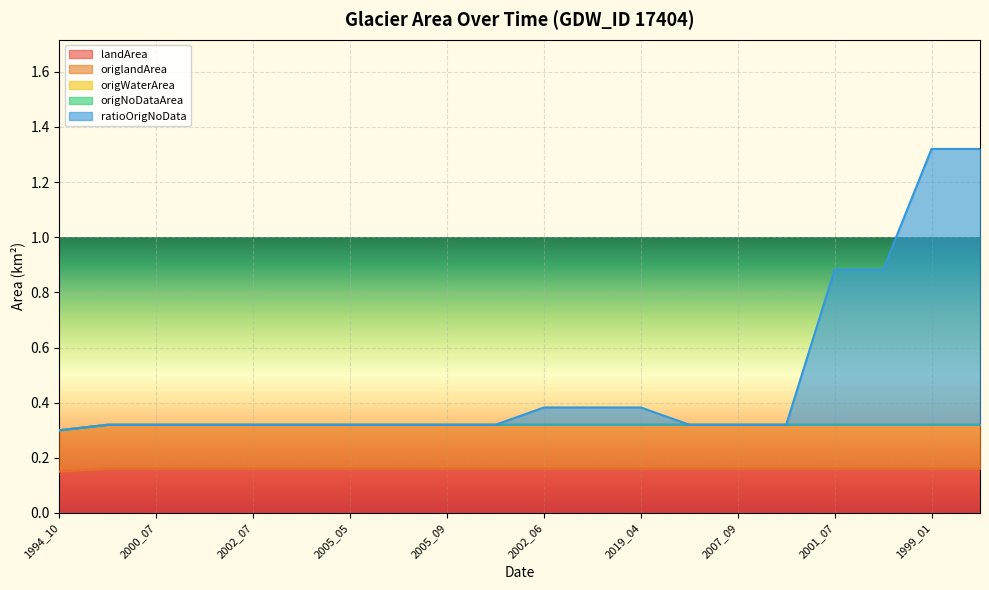

Which has a higher value, 2005_09 or 2005_06?

2005_09